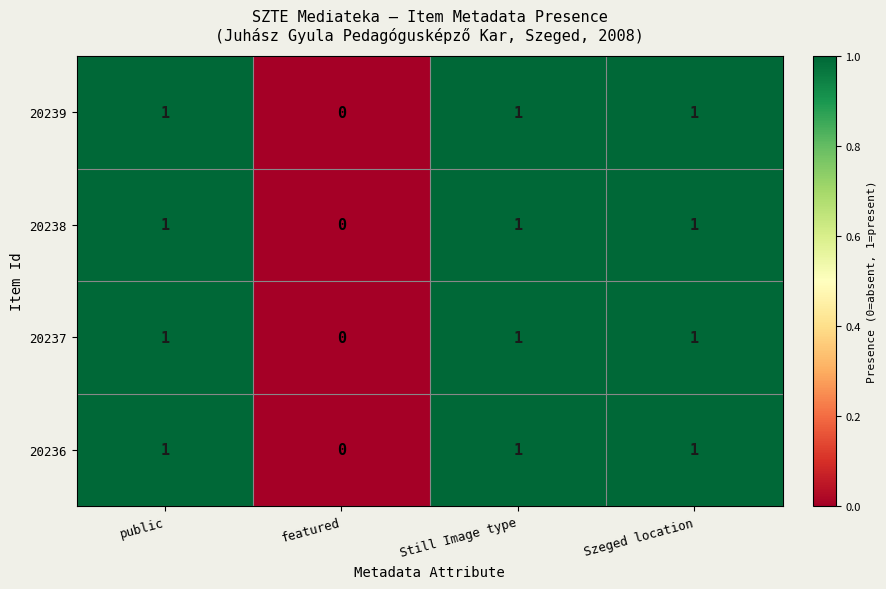

At which label is 20236 closest to 0?

featured